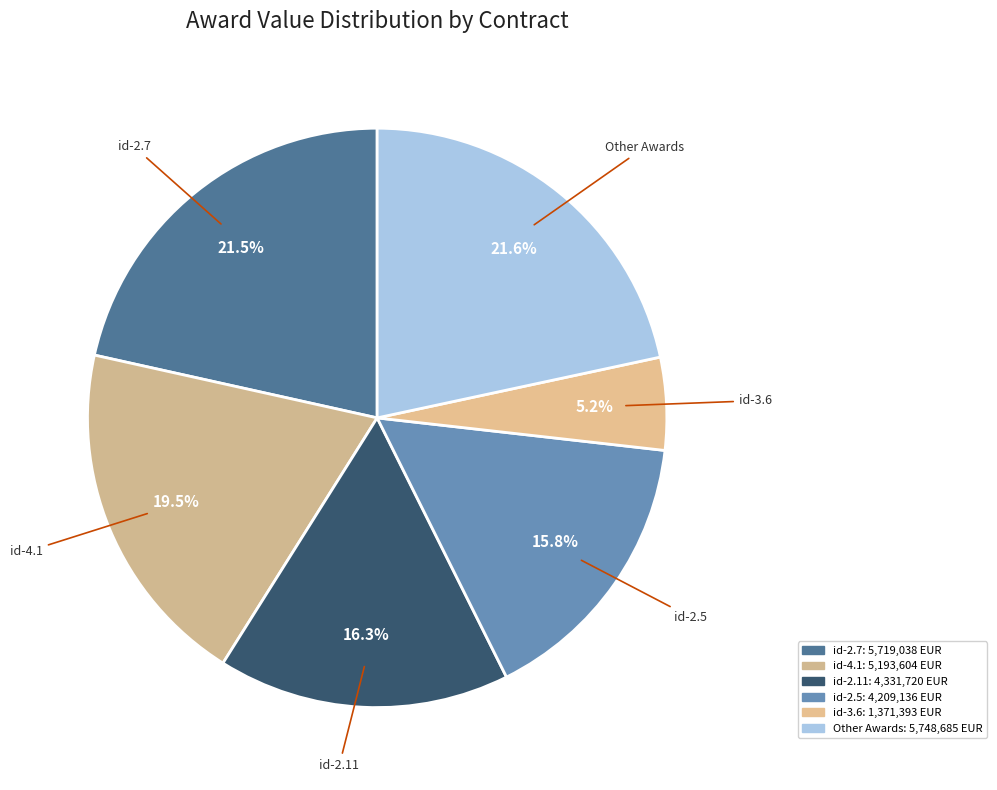

Count the number of slices in the pie.

6